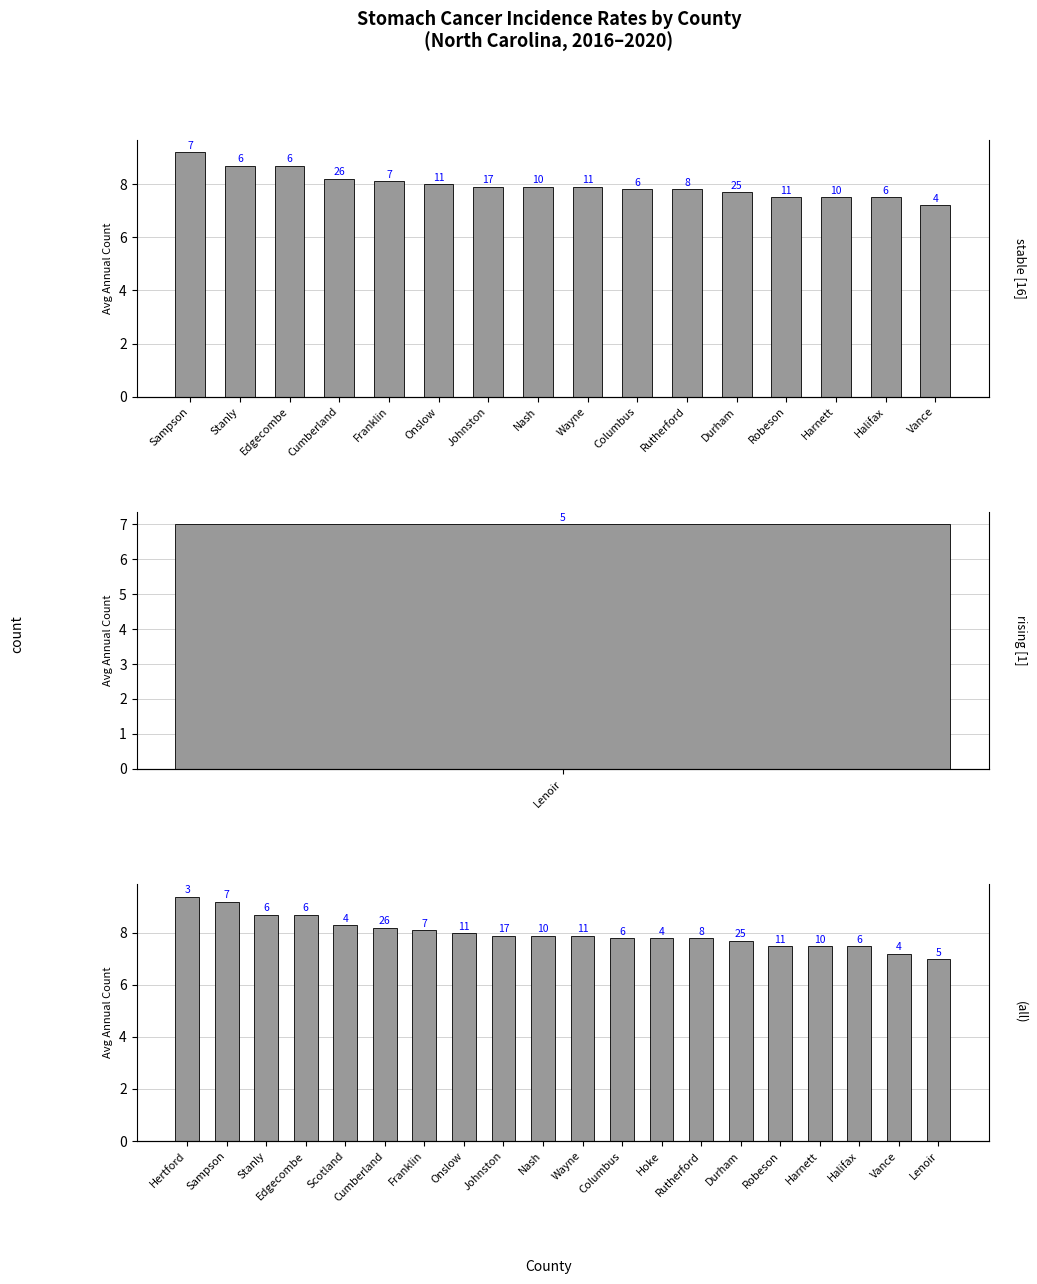

Rank the categories by value from lowest to highest.

Lenoir, Vance, Robeson, Harnett, Halifax, Durham, Columbus, Hoke, Rutherford, Johnston, Nash, Wayne, Onslow, Franklin, Cumberland, Scotland, Stanly, Edgecombe, Sampson, Hertford